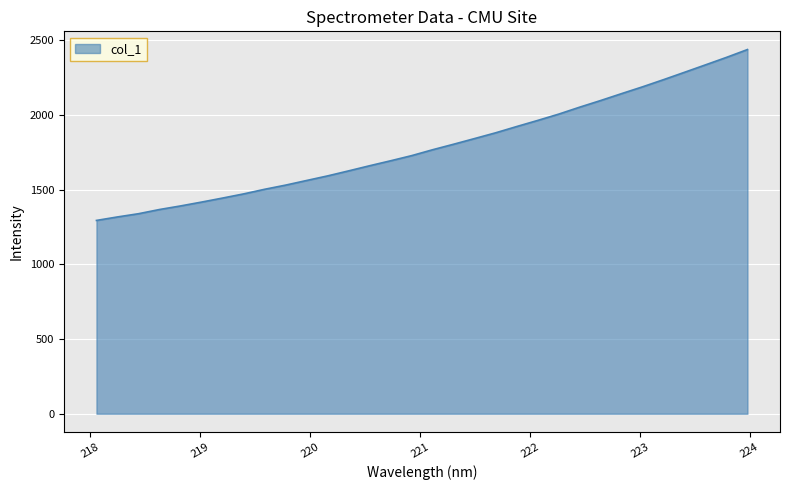

What is the minimum value shown in the chart?

1293.6